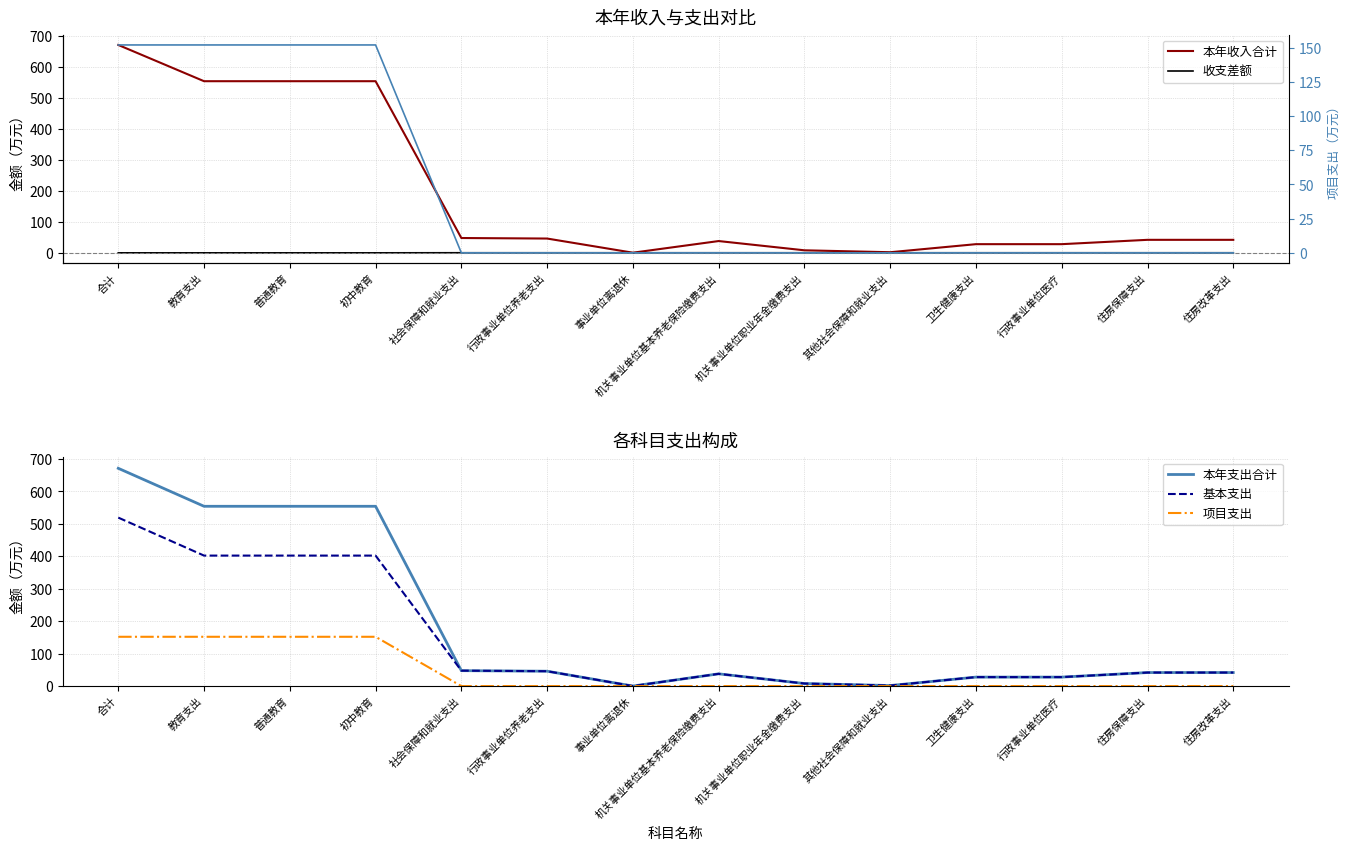

Does the chart display data point markers on the line(s)?

No